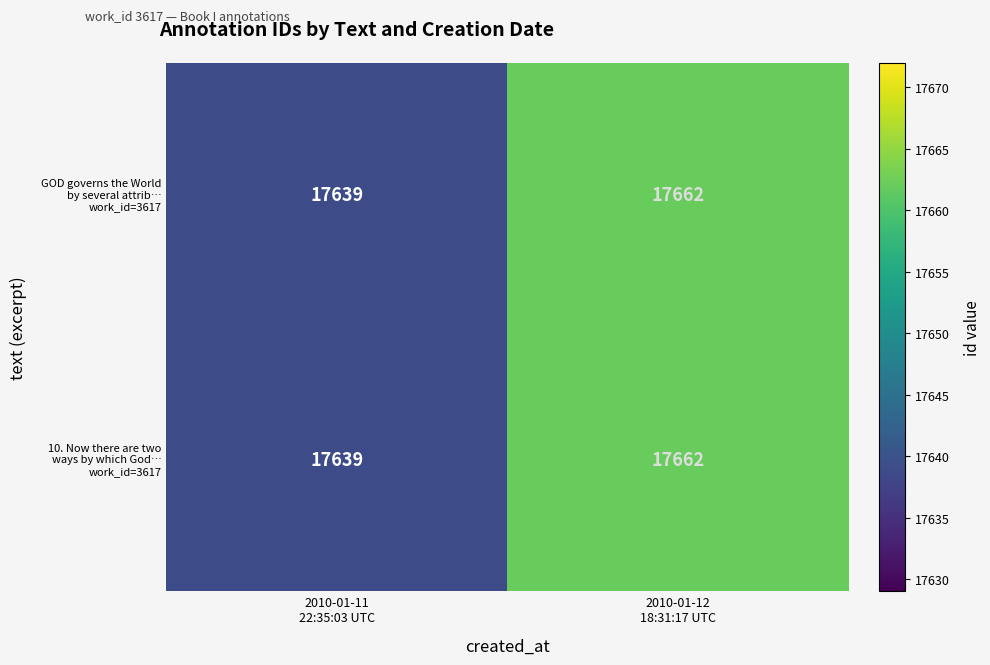

What is the greatest value displayed?

17662